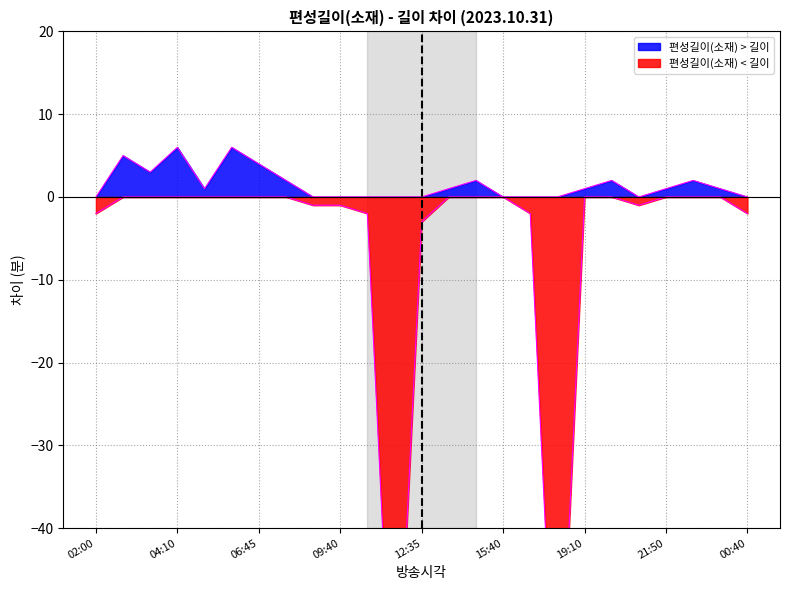

At which category does 편성길이(소재) reach its first local peak?

02:35